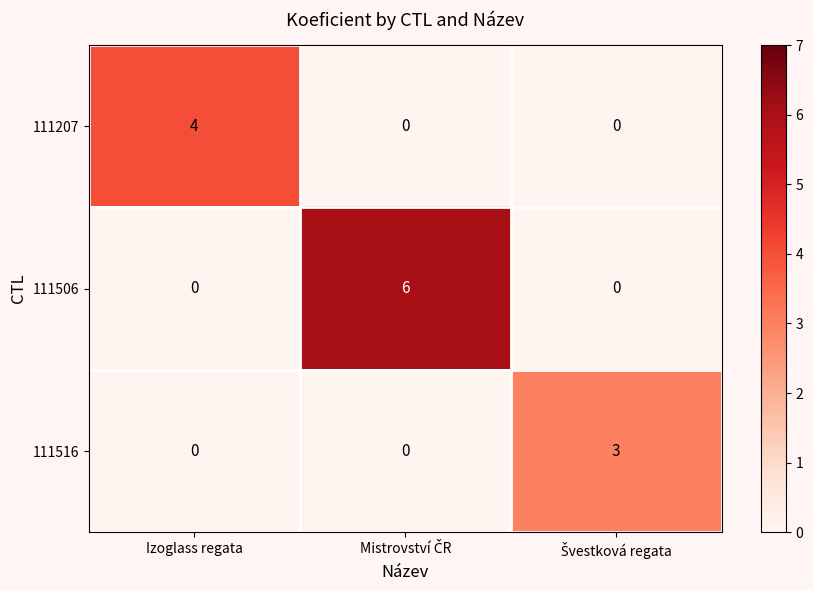

The value of 111207 at Izoglass regata is 2. True or false?

False